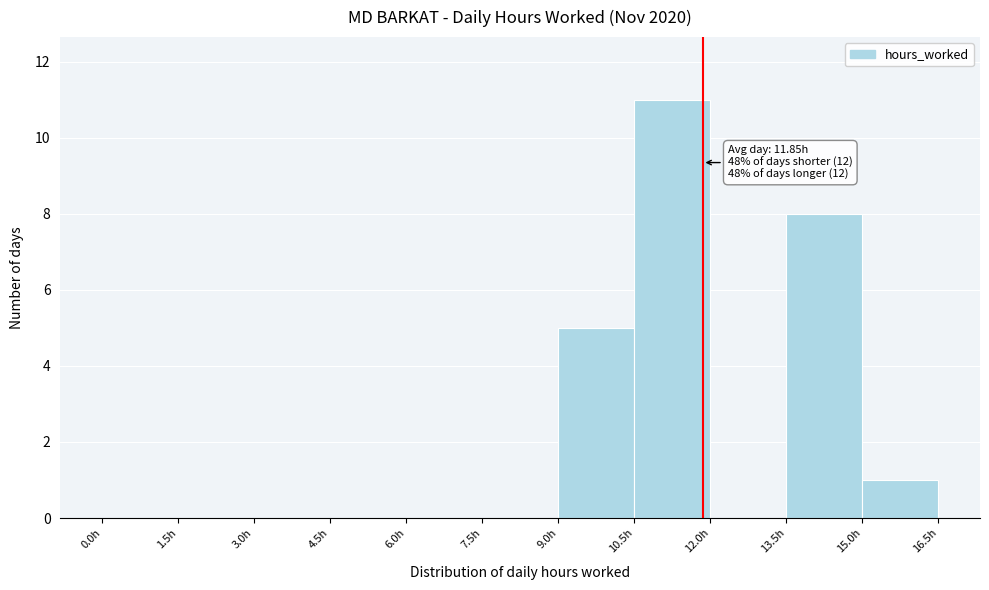

Which range on the x-axis has the tallest bar?

10.5 to 12.0